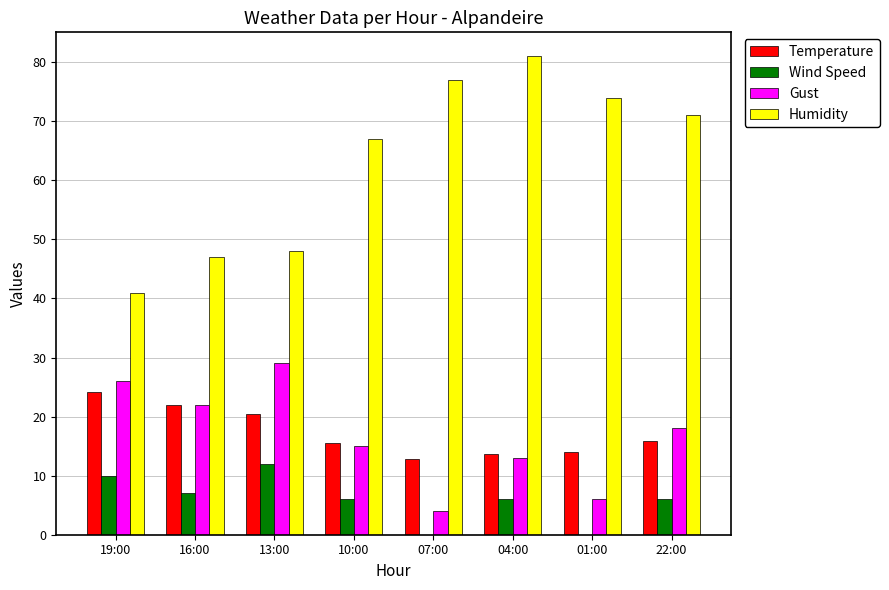

What is the sum of the Humidity values at 04:00 and 22:00?

152.0